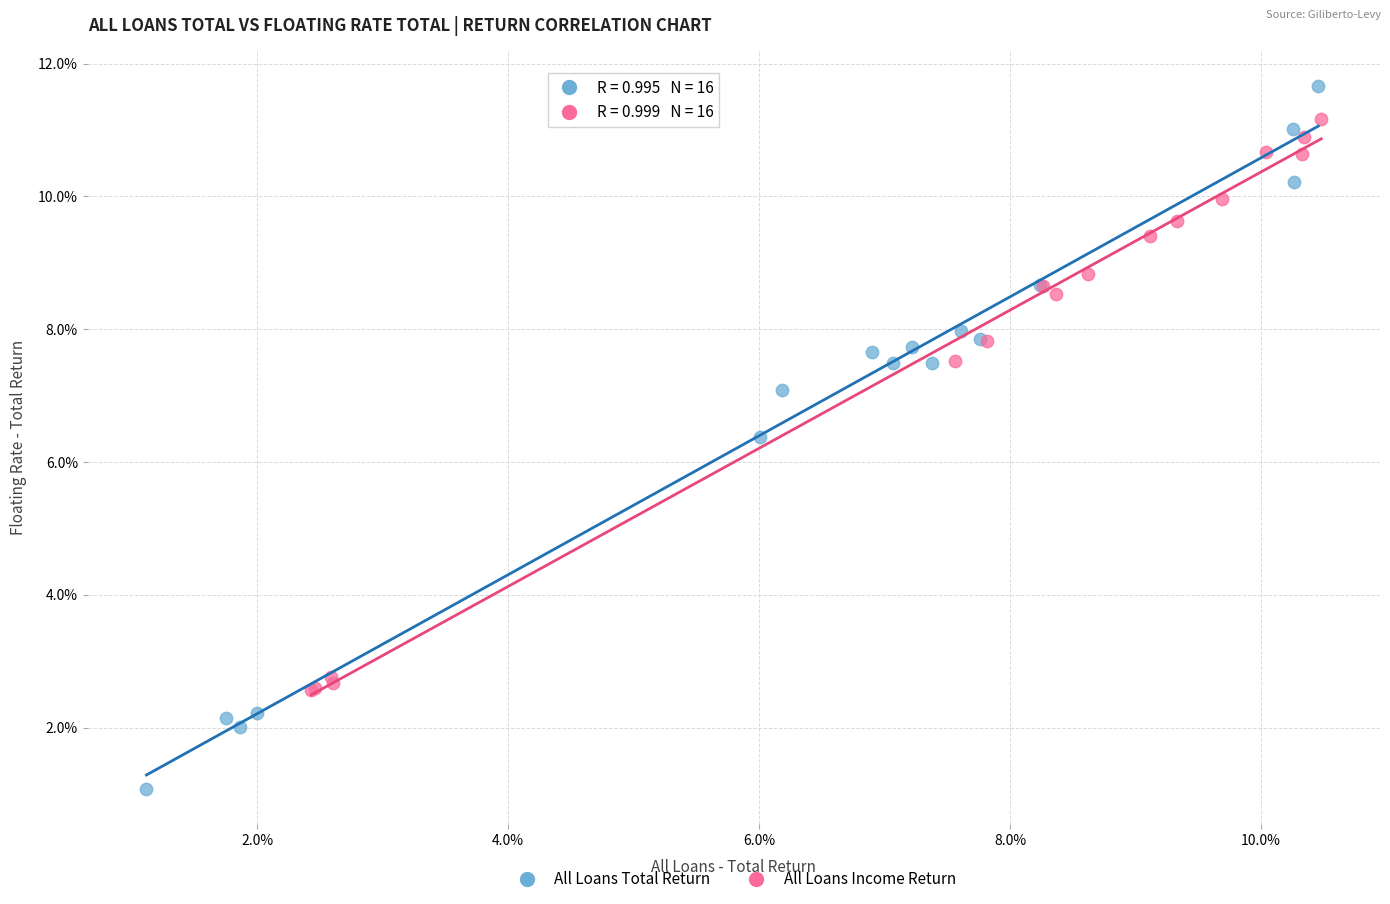

What are all the series names shown in the legend?

All Loans Total Return, All Loans Income Return